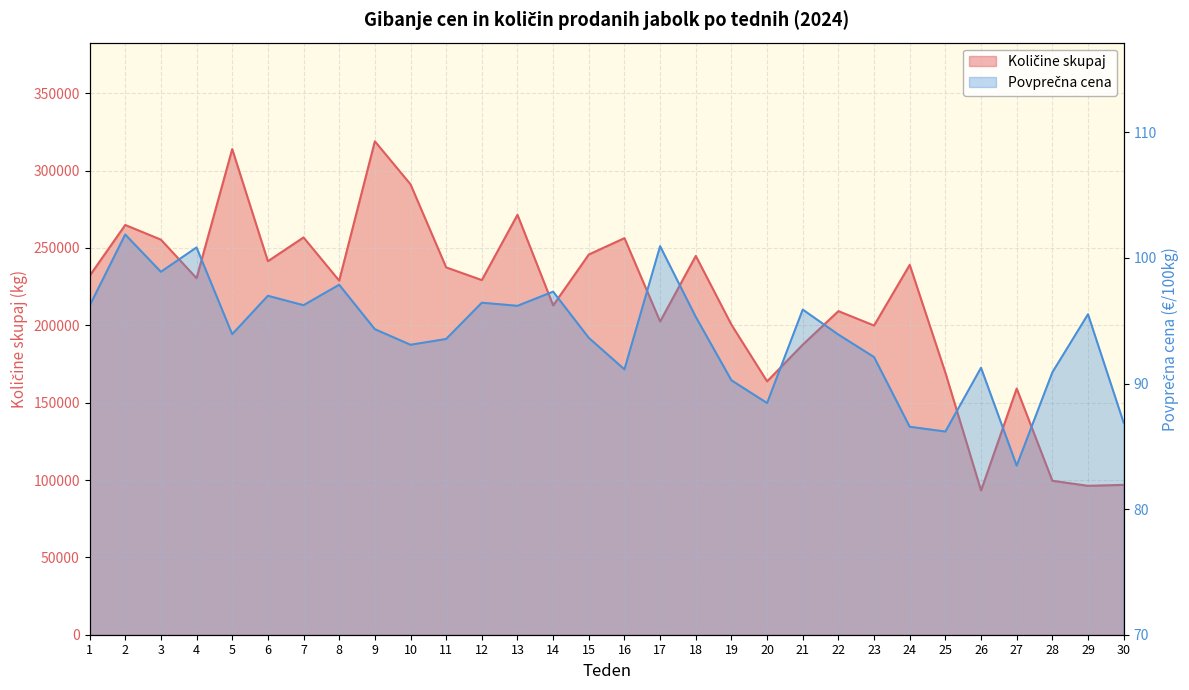

True or false: Povprečna cena and Količine skupaj cross at least once.

False